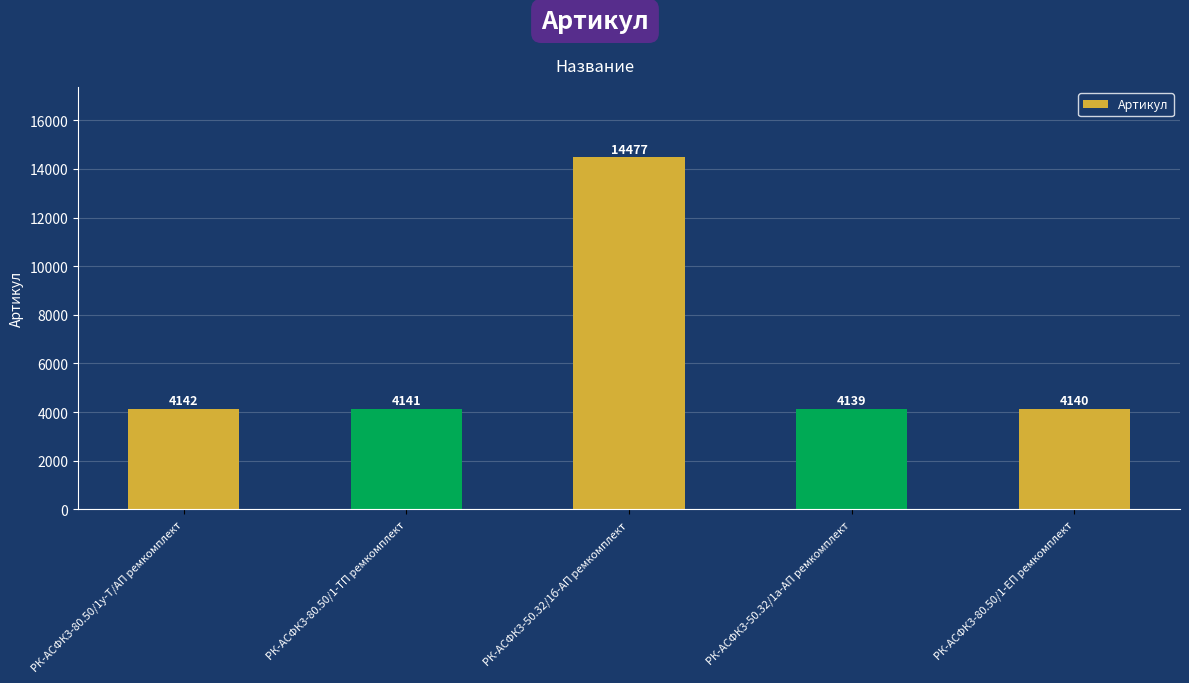

Reading left to right, extract all data points from this chart.

4142	4141	14477	4139	4140